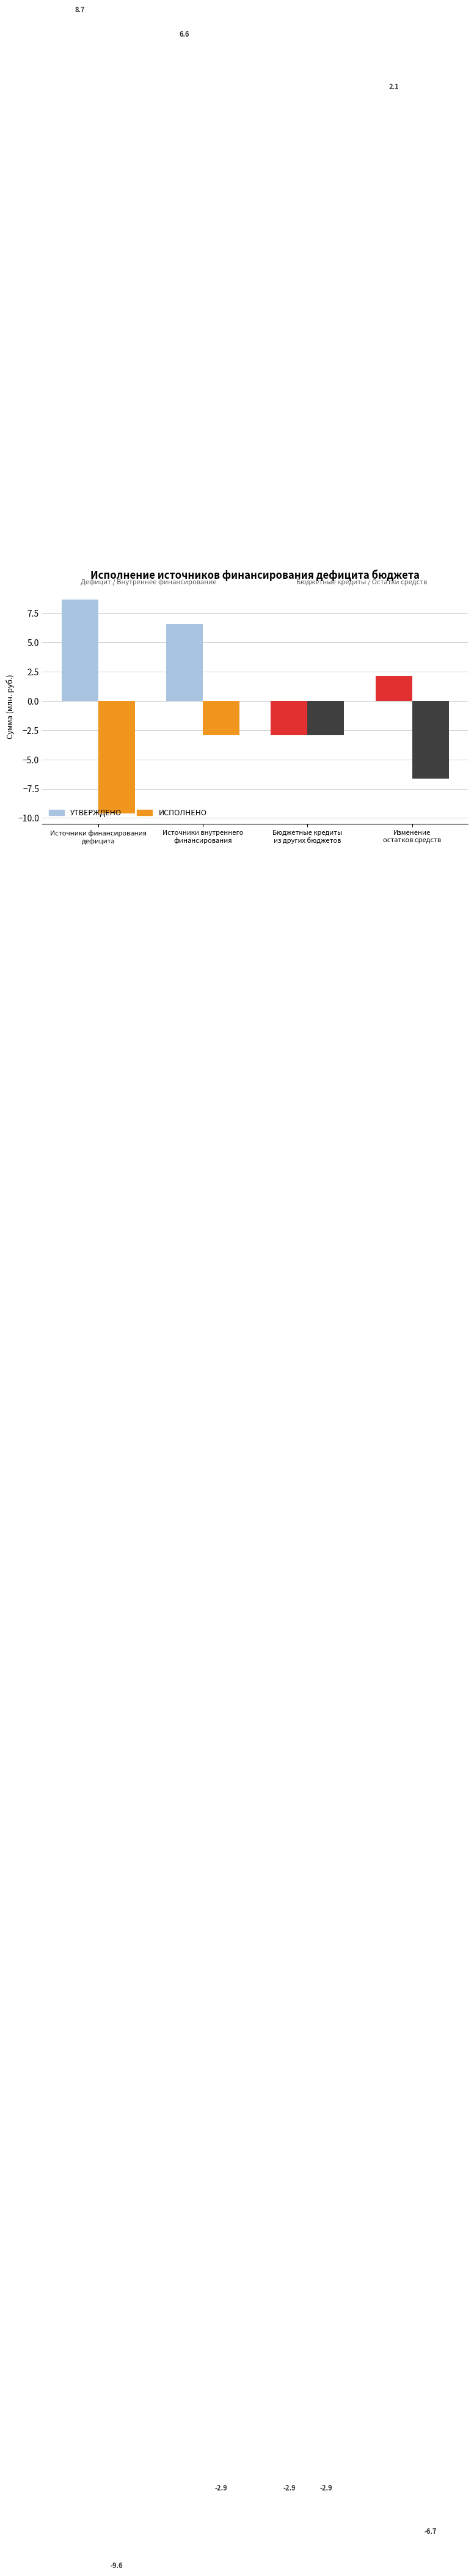

How many series are shown in this chart?

2